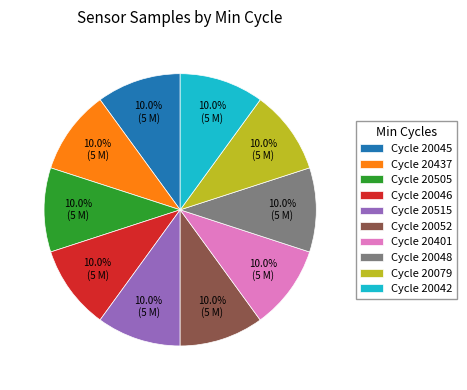

What percentage do Cycle 20046 and Cycle 20401 together represent?

20.0%